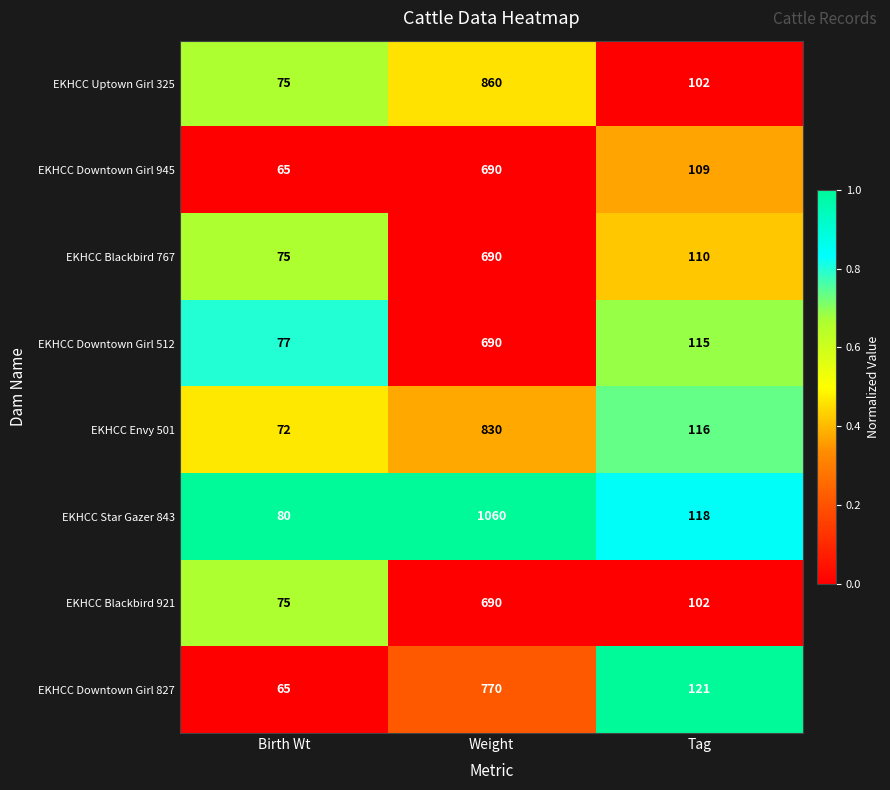

Reading left to right, what are all the values shown in this chart?

EKHCC Uptown Girl 325: Birth Wt=75	Weight=860	Tag=102
EKHCC Downtown Girl 945: Birth Wt=65	Weight=690	Tag=109
EKHCC Blackbird 767: Birth Wt=75	Weight=690	Tag=110
EKHCC Downtown Girl 512: Birth Wt=77	Weight=690	Tag=115
EKHCC Envy 501: Birth Wt=72	Weight=830	Tag=116
EKHCC Star Gazer 843: Birth Wt=80	Weight=1060	Tag=118
EKHCC Blackbird 921: Birth Wt=75	Weight=690	Tag=102
EKHCC Downtown Girl 827: Birth Wt=65	Weight=770	Tag=121